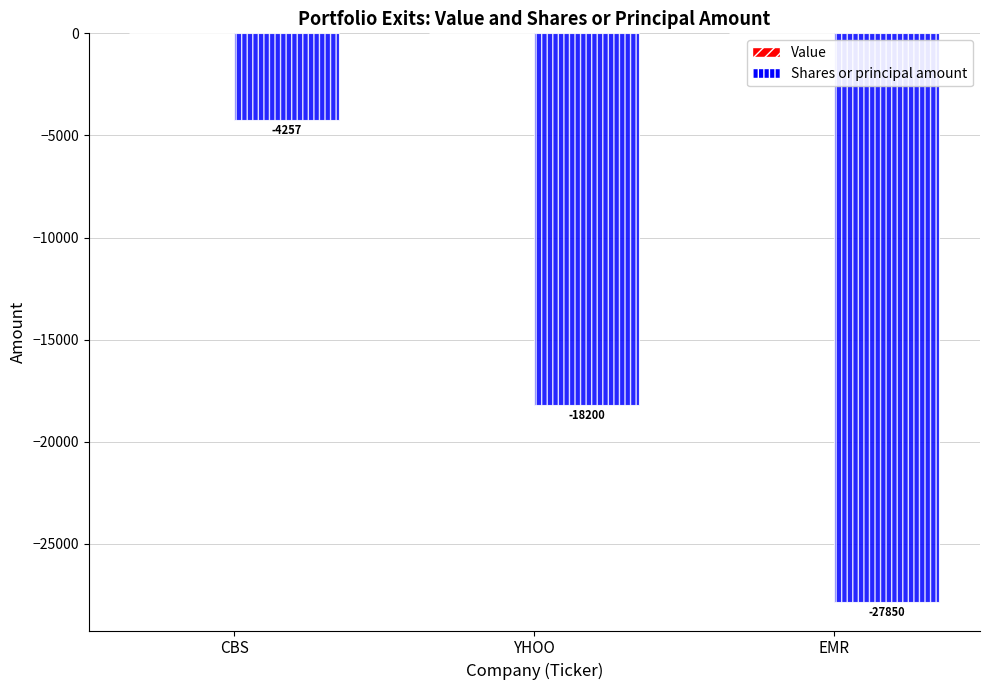

At which category does the chart reach its peak across all series?

CBS